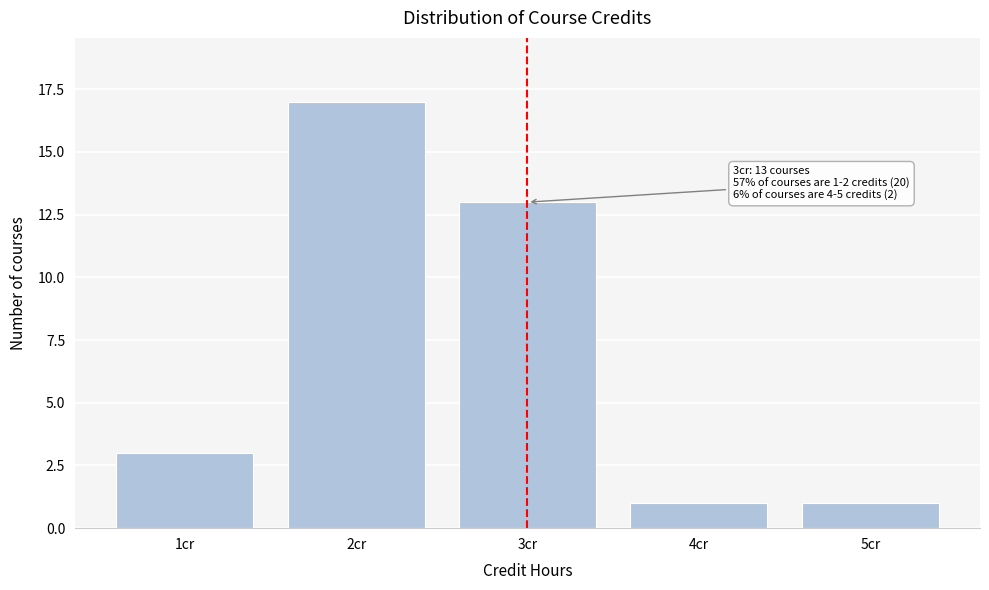

Reading left to right, what are all the values shown in this chart?

3	17	13	1	1